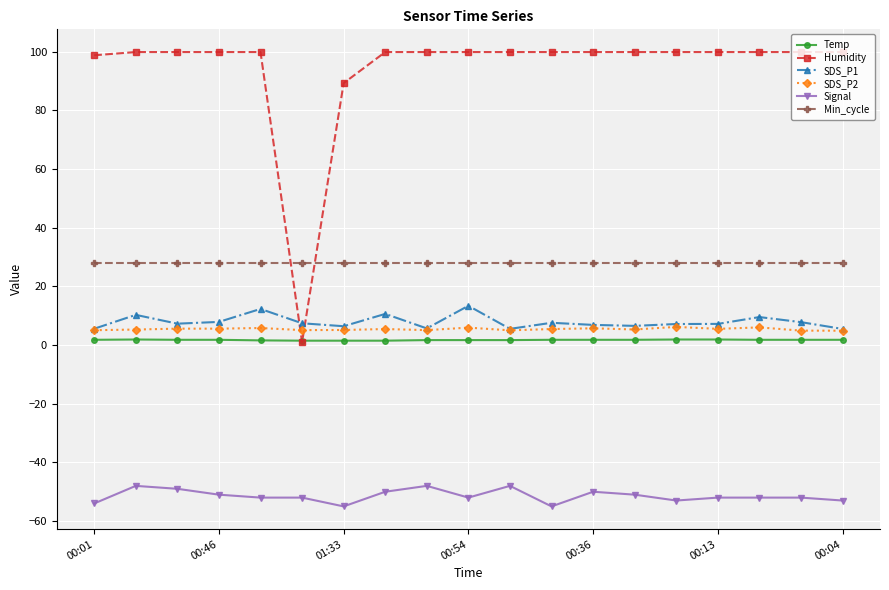

True or false: Temp has more than 0 points higher than both neighbors.

True